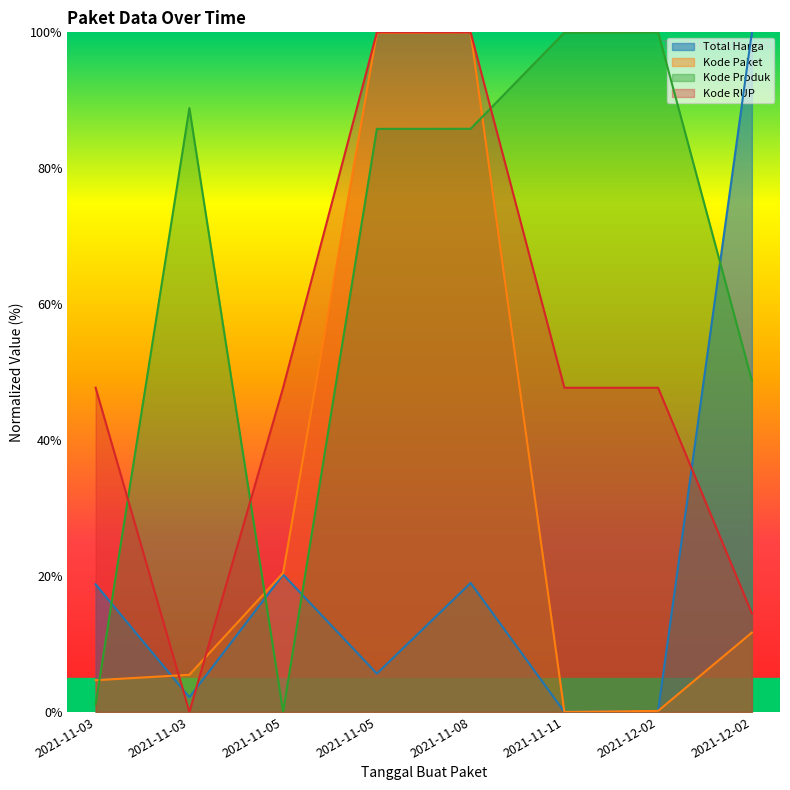

What is the difference between the highest and lowest values at 2021-12-02?

99.8